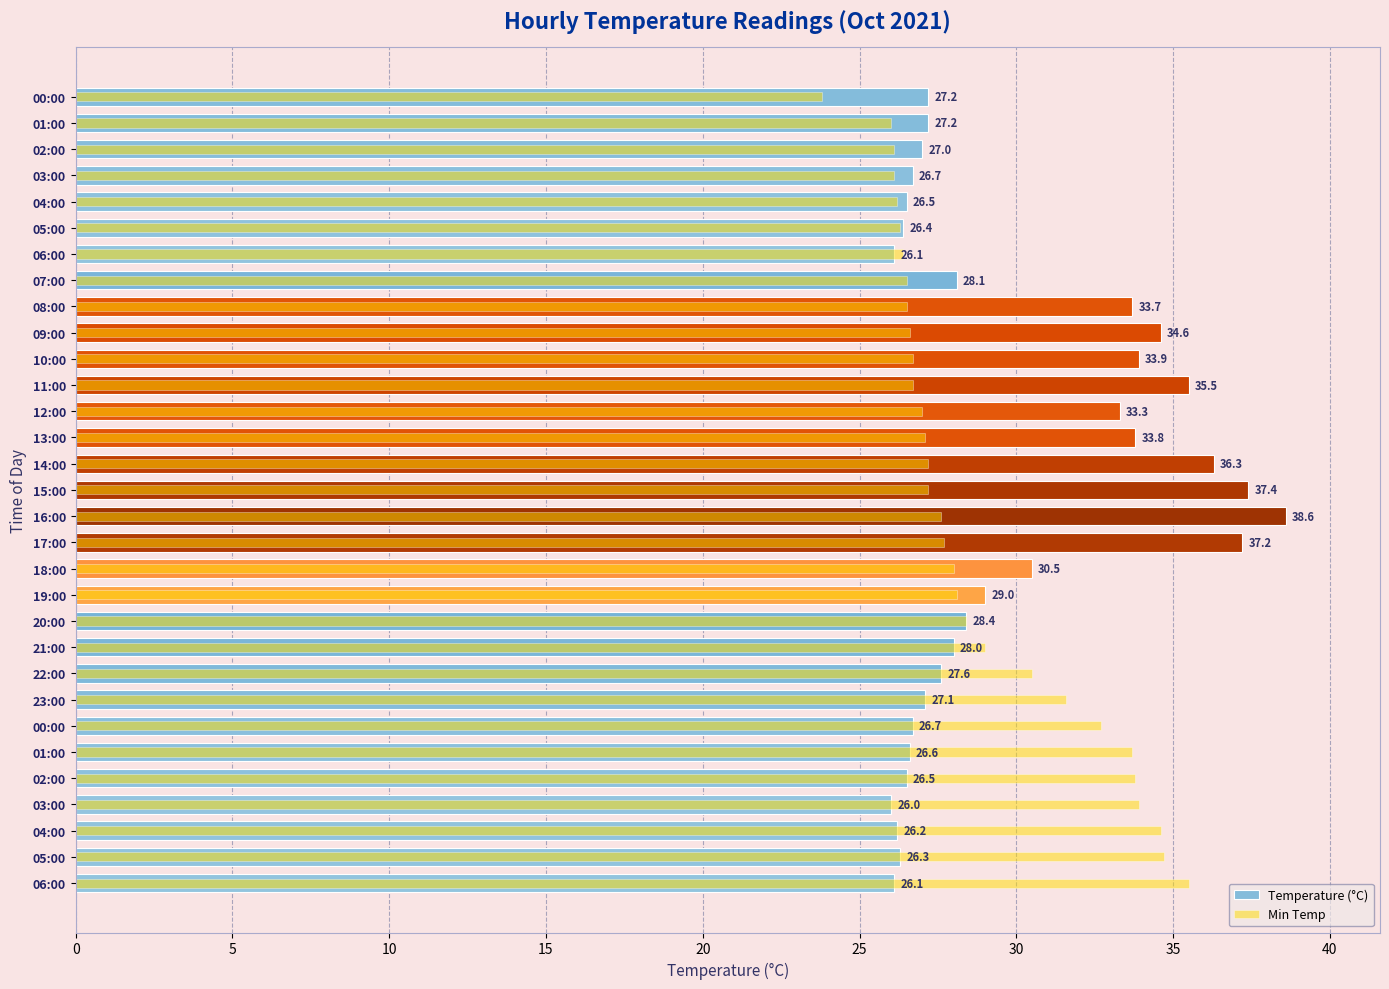

Is the value of Temperature (°C) at 06:00 greater than the value of Min Temp at 21:00?

No